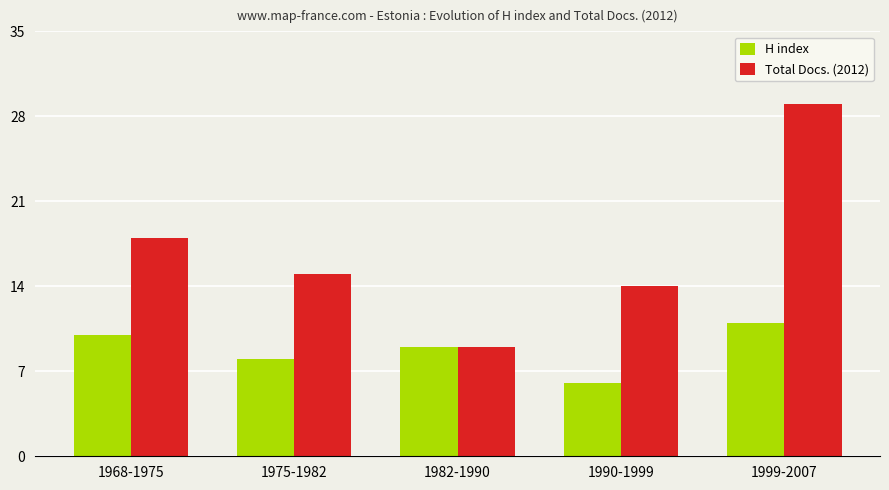

Reading left to right, transcribe all the data shown in this chart.

H index: 10	8	9	6	11
Total Docs. (2012): 18	15	9	14	29